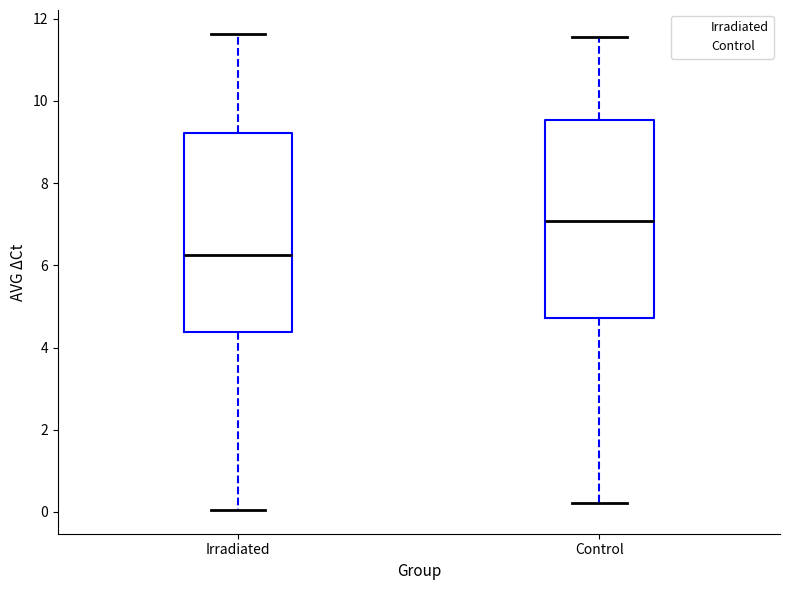

Reading left to right, read every box against the y-axis: the position of its median line, the range the box covers, and the ends of its whiskers. The values are not printed on the chart, so give them approximately, as read against the axis.

Irradiated: median 6.2, box 4.4 to 9.2, whiskers 0.0 to 11.6
Control: median 7.0, box 4.8 to 9.6, whiskers 0.2 to 11.6